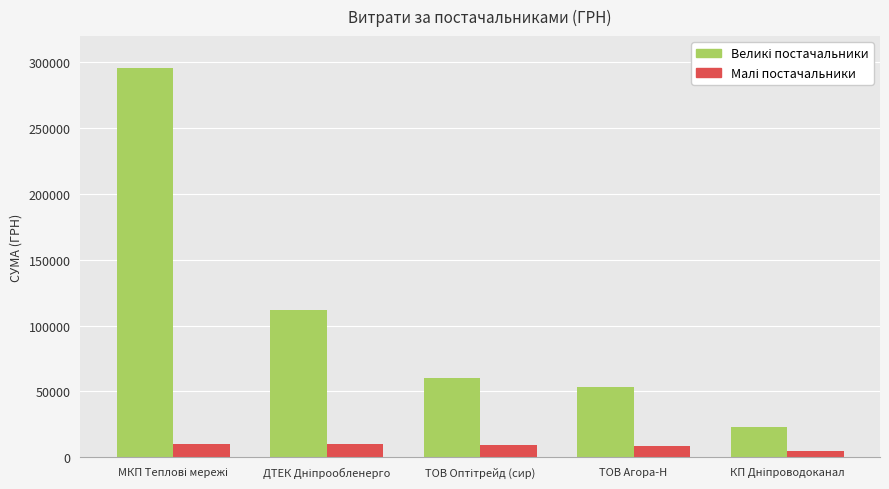

Are the bars horizontal?

No